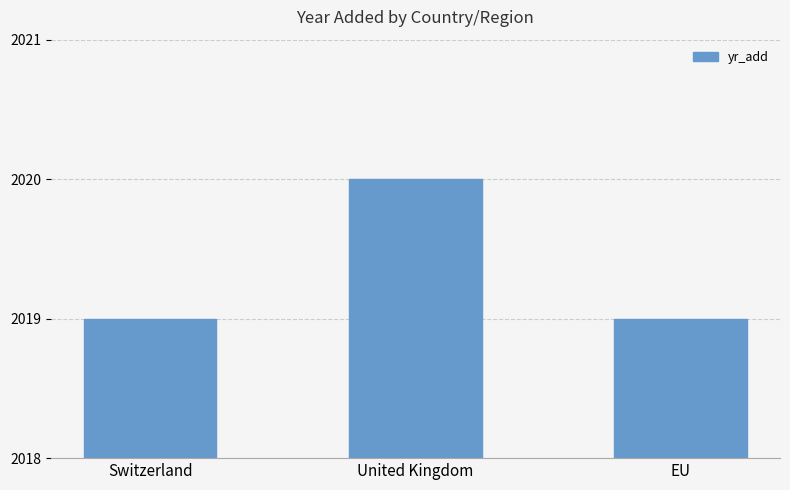

What position from the right is Switzerland?

3